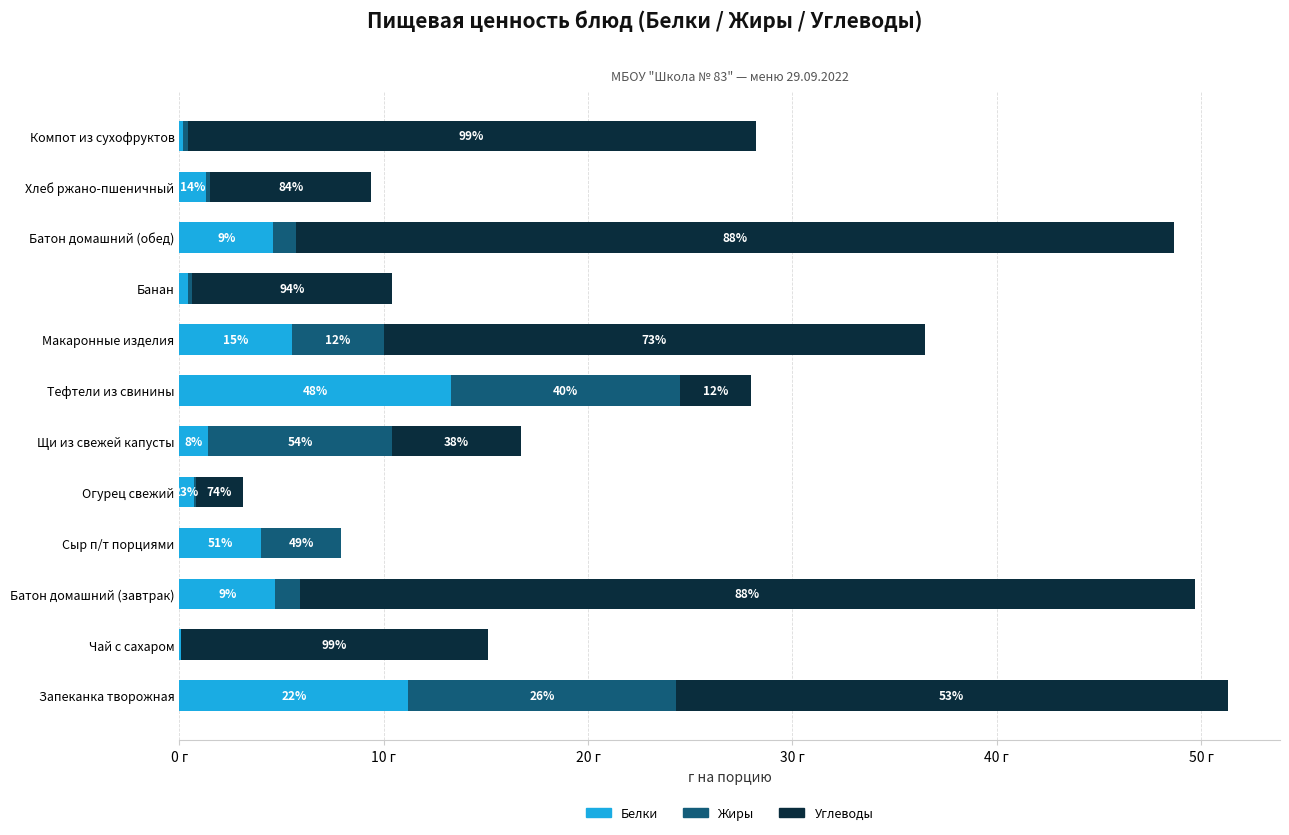

What are all the series names shown in the legend?

Белки, Жиры, Углеводы